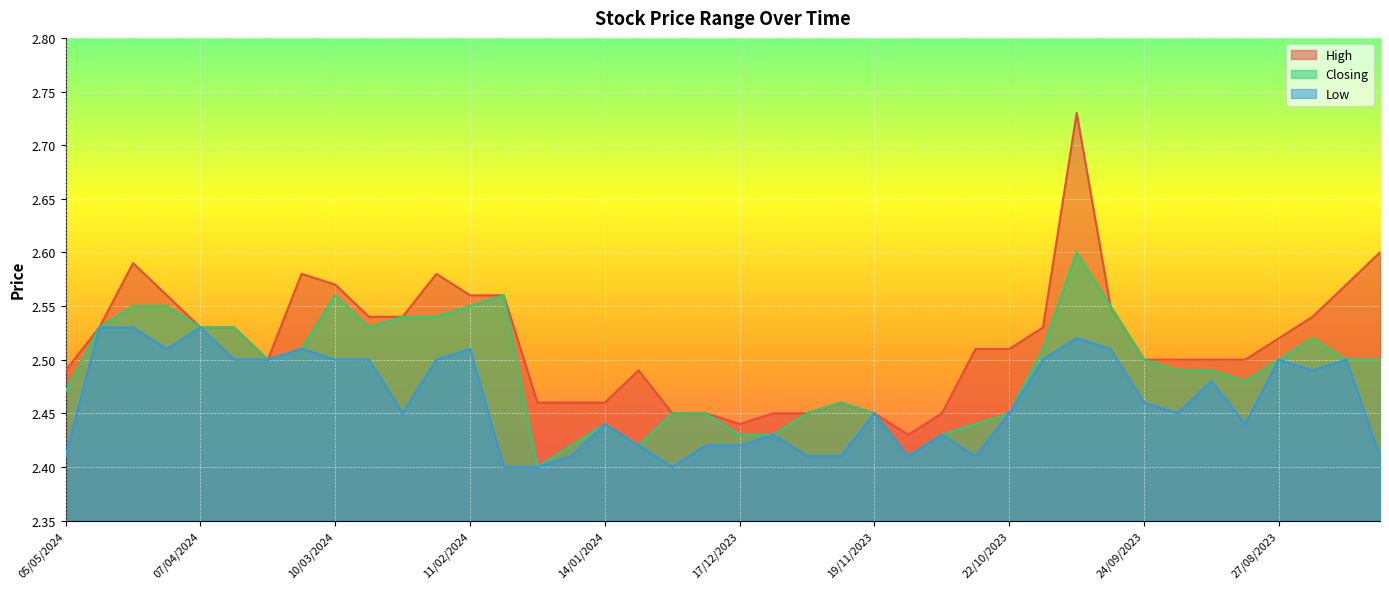

What is the label of the 38th point from the right?

21/04/2024